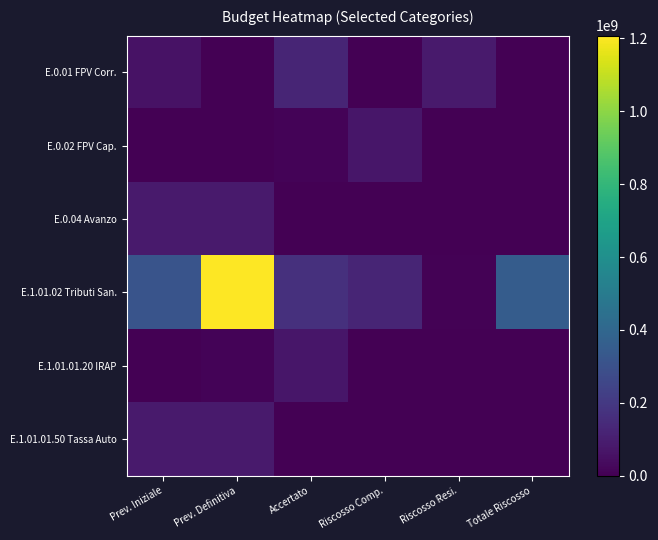

What is the difference between the highest and lowest values at Prev. Definitiva?

1207139985.3